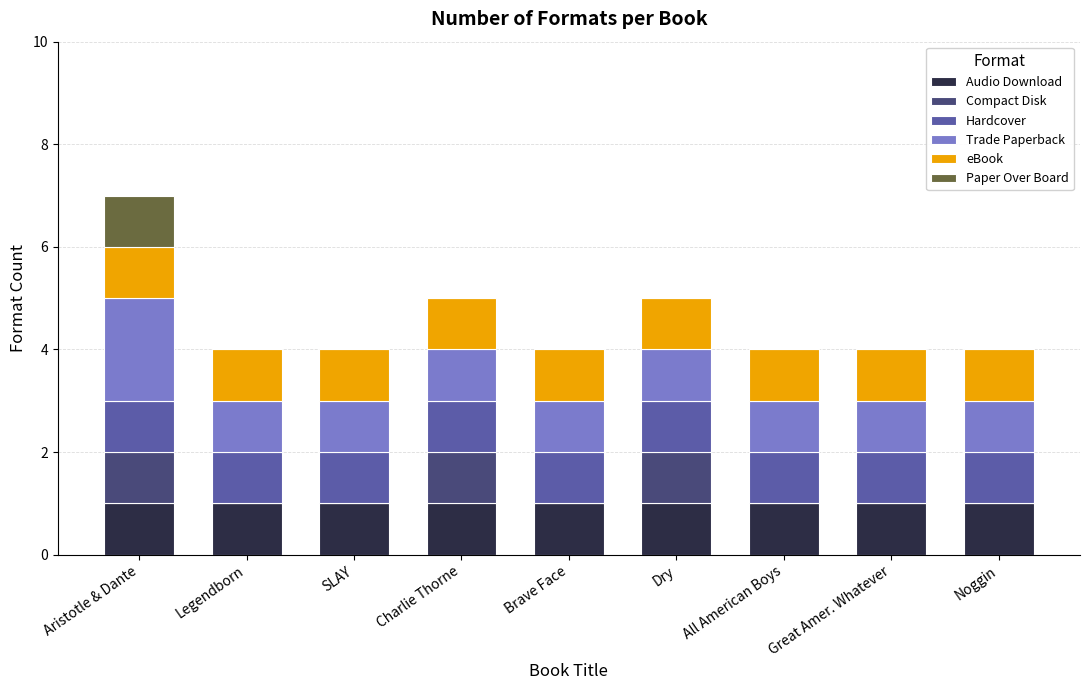

At which category is the sum across all series the highest?

Aristotle & Dante